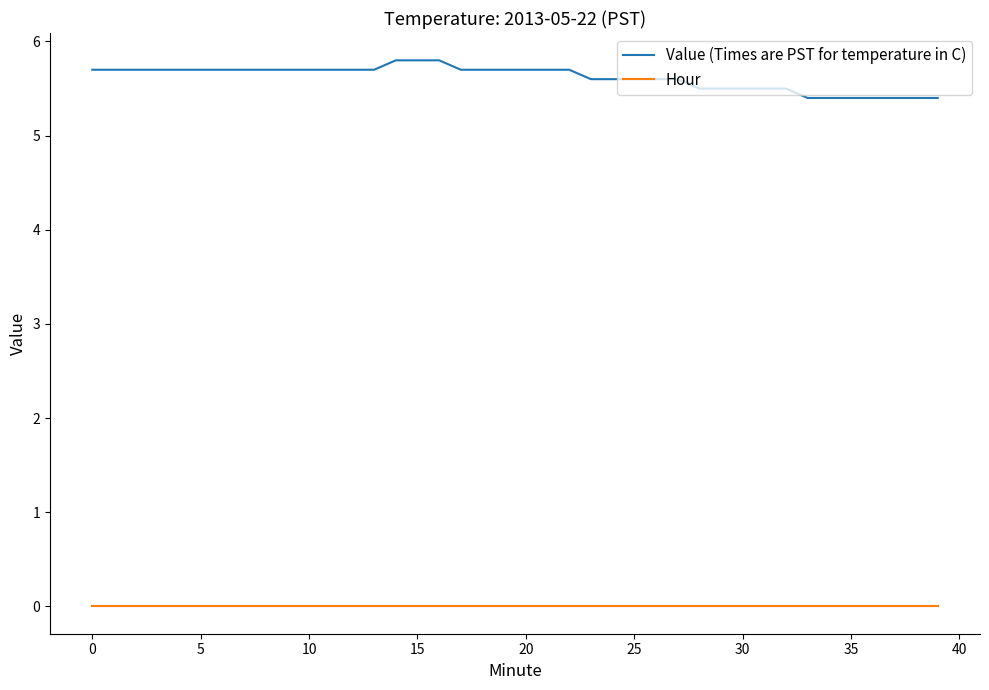

Reading left to right, transcribe all the data shown in this chart.

Value (Times are PST for temperature in C): 5.7	5.7	5.7	5.7	5.7	5.7	5.7	5.7	5.7	5.7	5.7	5.7	5.7	5.7	5.8	5.8	5.8	5.7	5.7	5.7	5.7	5.7	5.7	5.6	5.6	5.6	5.6	5.6	5.5	5.5	5.5	5.5	5.5	5.4	5.4	5.4	5.4	5.4	5.4	5.4
Hour: 0.0	0.0	0.0	0.0	0.0	0.0	0.0	0.0	0.0	0.0	0.0	0.0	0.0	0.0	0.0	0.0	0.0	0.0	0.0	0.0	0.0	0.0	0.0	0.0	0.0	0.0	0.0	0.0	0.0	0.0	0.0	0.0	0.0	0.0	0.0	0.0	0.0	0.0	0.0	0.0